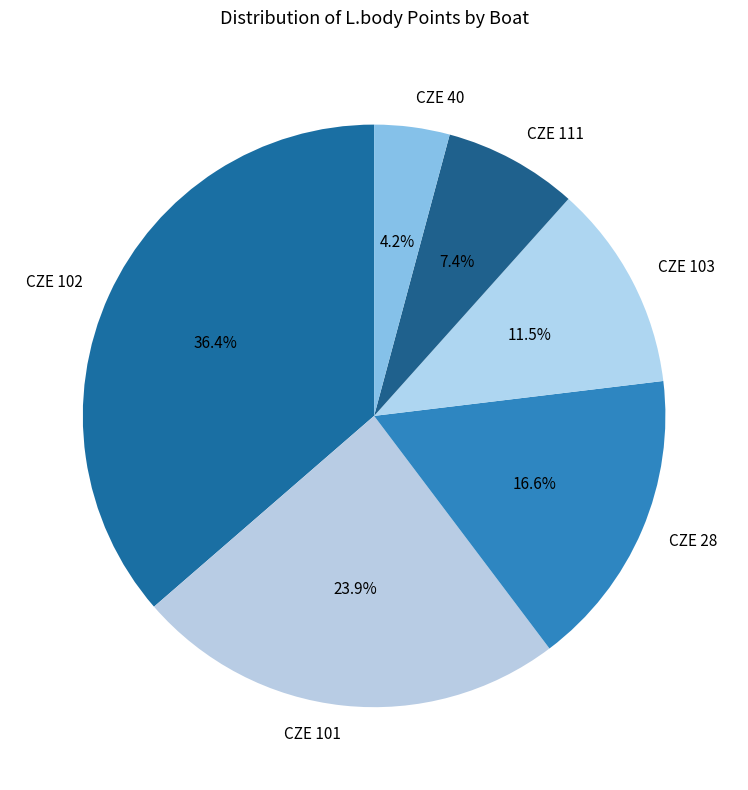

Does CZE 101 represent more than half of the total?

No